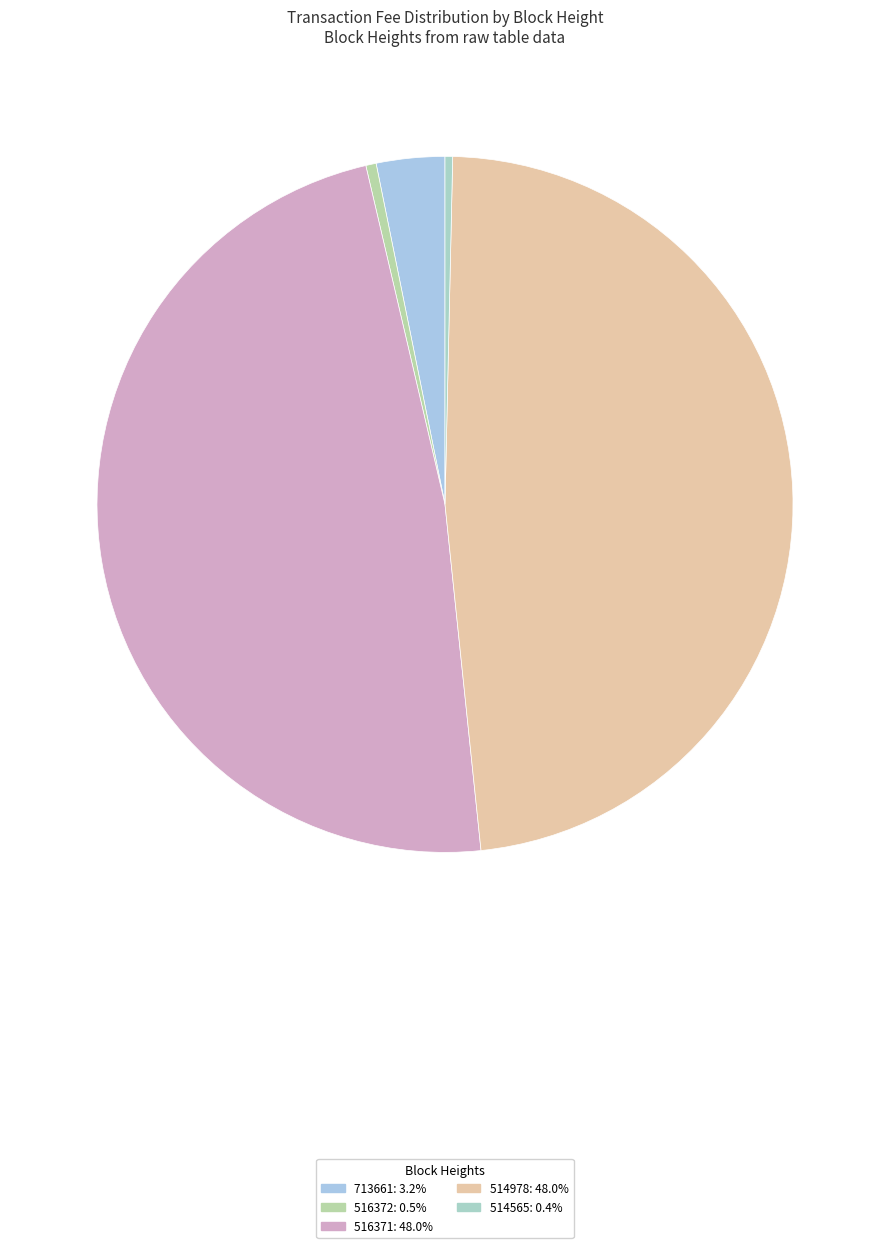

Count the number of slices in the pie.

5